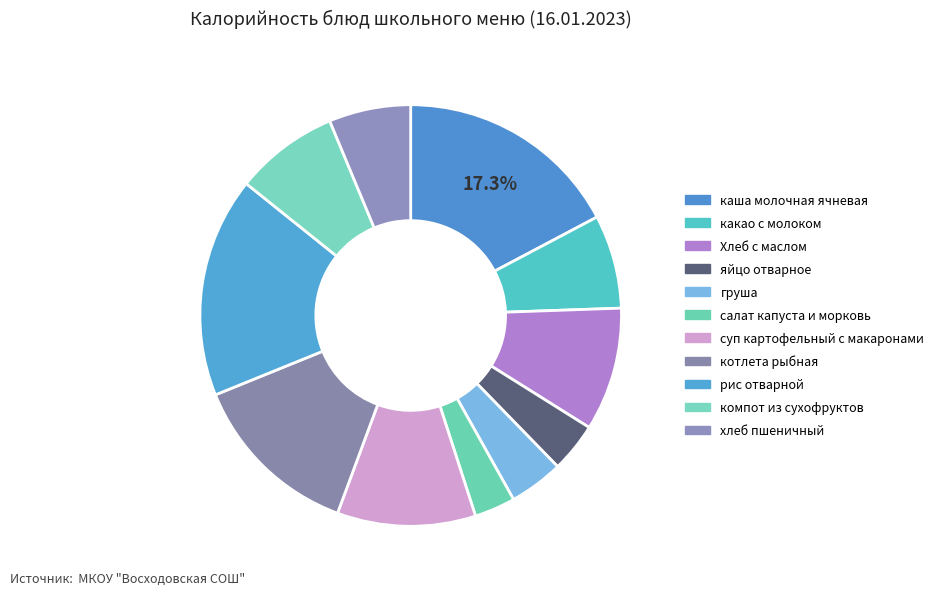

How many segments does this pie chart have?

11